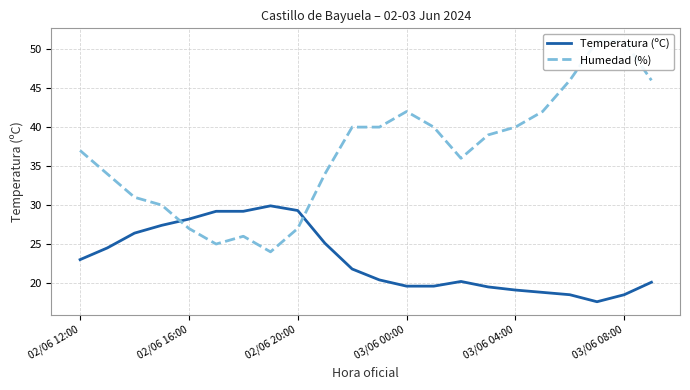

At which label is Humedad (%) closest to 37?

02/06 12:00